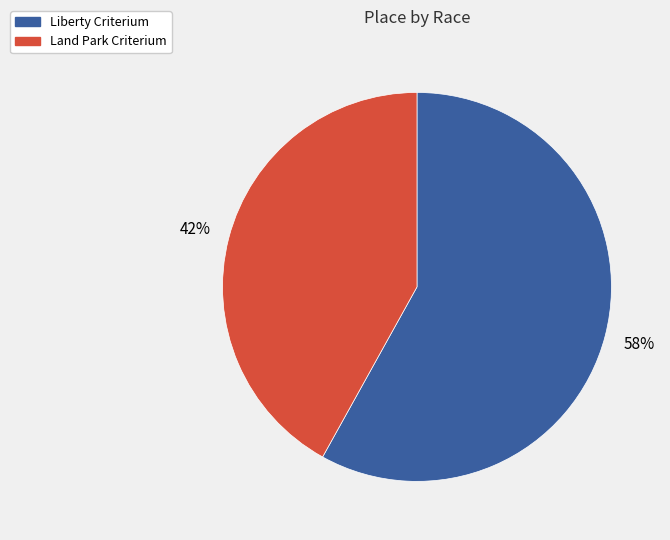

Which category accounts for the majority?

Liberty Criterium